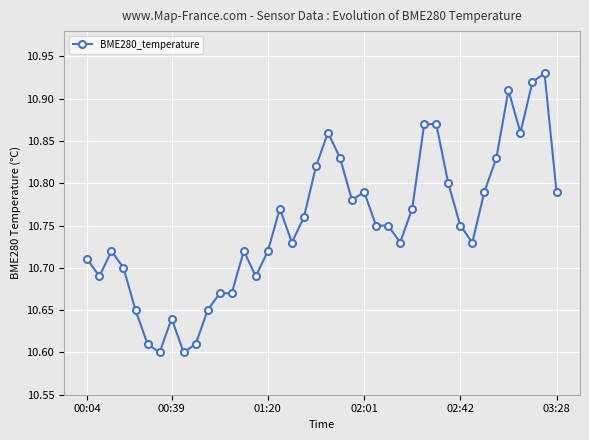

How many values are between 10 and 11?

40